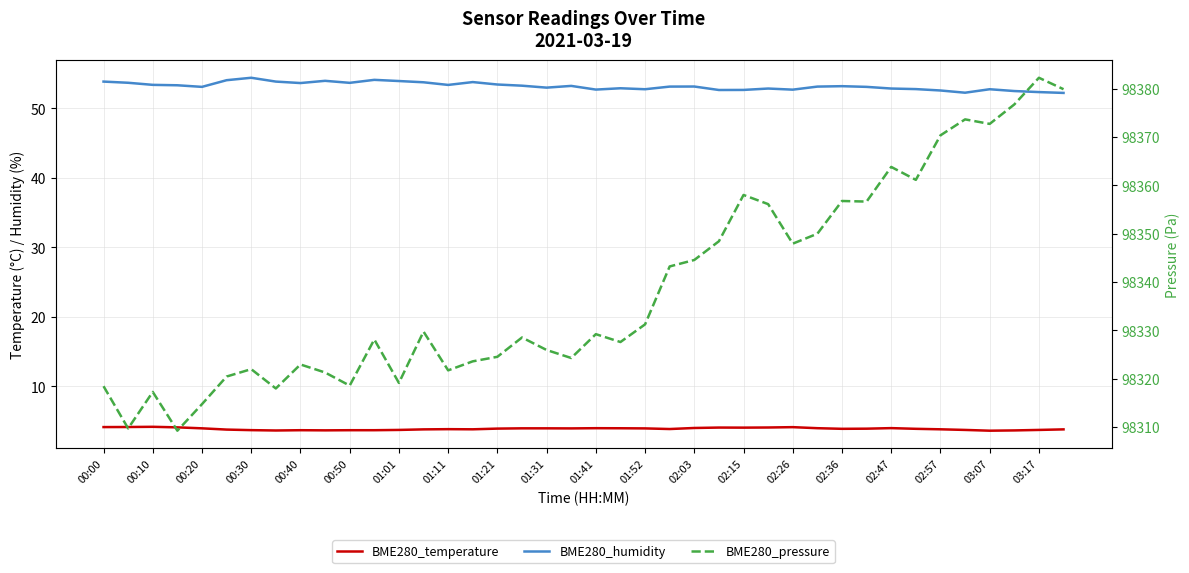

How many distinct data groups are displayed?

3